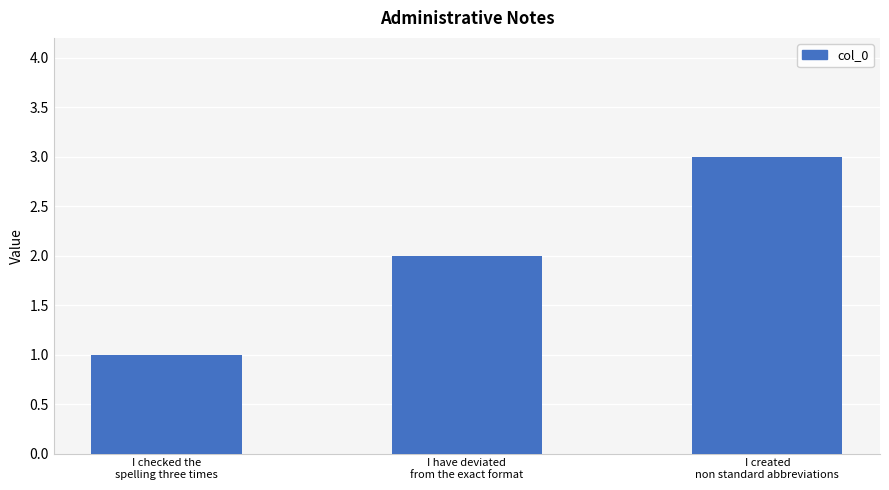

At which label is the value closest to 2?

I have deviated
from the exact format